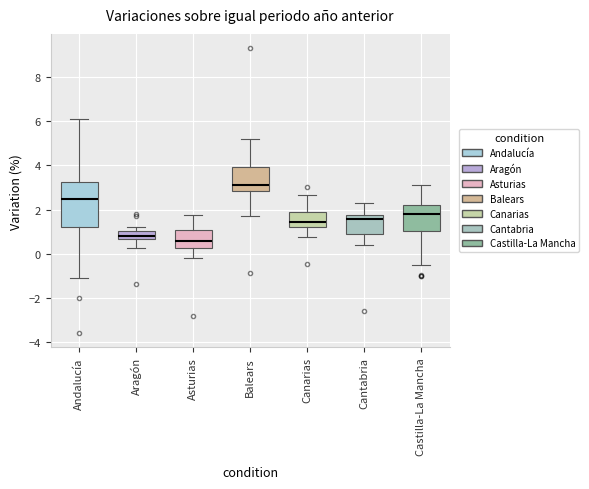

Reading left to right, read every box against the y-axis: the position of its median line, the range the box covers, and the ends of its whiskers. The values are not printed on the chart, so give them approximately, as read against the axis.

Andalucía: median 2.4, box 1.2 to 3.2, whiskers -1.0 to 6.2
Aragón: median 0.8, box 0.6 to 1.0, whiskers 0.2 to 1.2
Asturias: median 0.6, box 0.2 to 1.0, whiskers -0.2 to 1.8
Balears: median 3.0, box 2.8 to 4.0, whiskers 1.8 to 5.2
Canarias: median 1.4, box 1.2 to 1.8, whiskers 0.8 to 2.6
Cantabria: median 1.6, box 1.0 to 1.8, whiskers 0.4 to 2.2
Castilla-La Mancha: median 1.8, box 1.0 to 2.2, whiskers -0.6 to 3.2